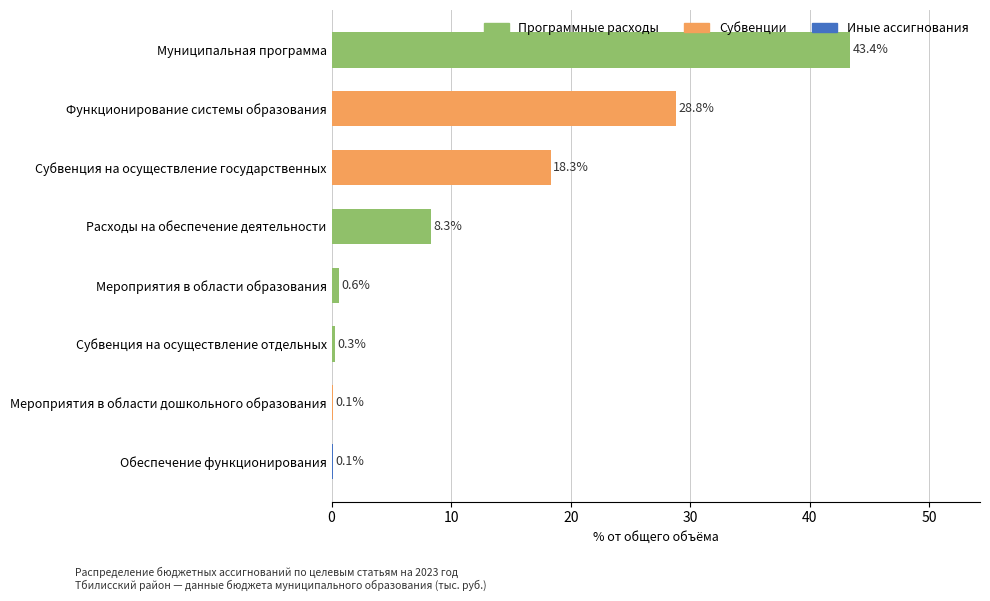

What is the sum of the values at Субвенция на осуществление отдельных and Обеспечение функционирования?

0.4